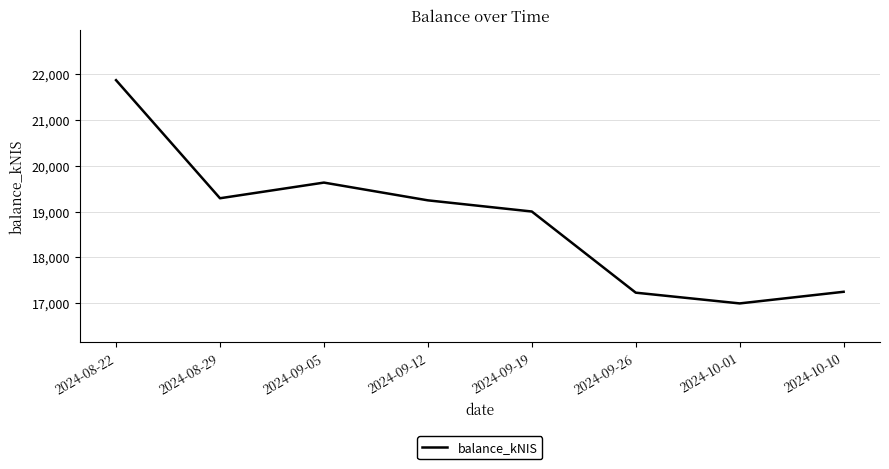

Does the chart have visible grid lines?

Yes